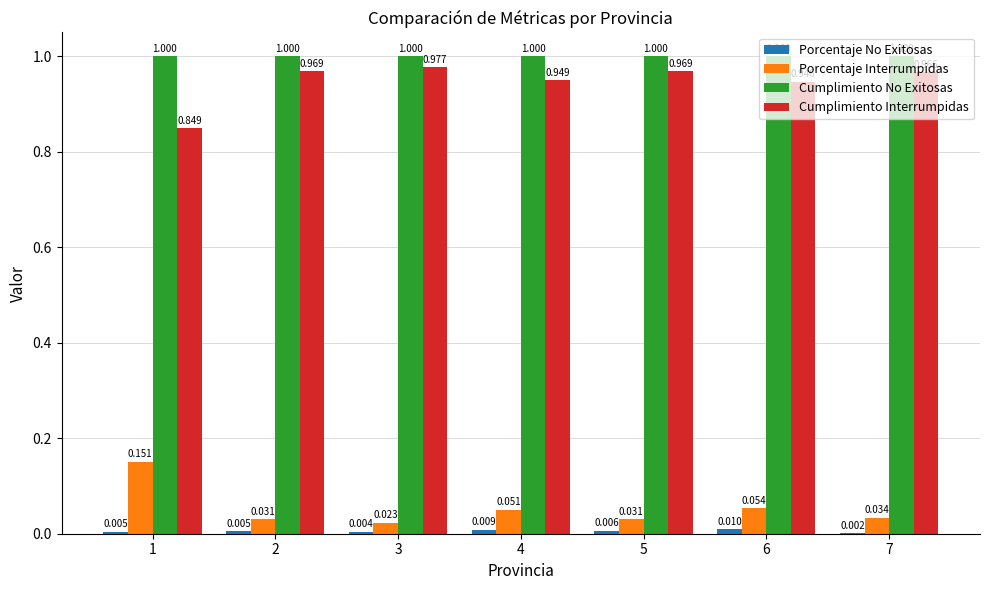

What is the maximum value shown in the chart?

1.0